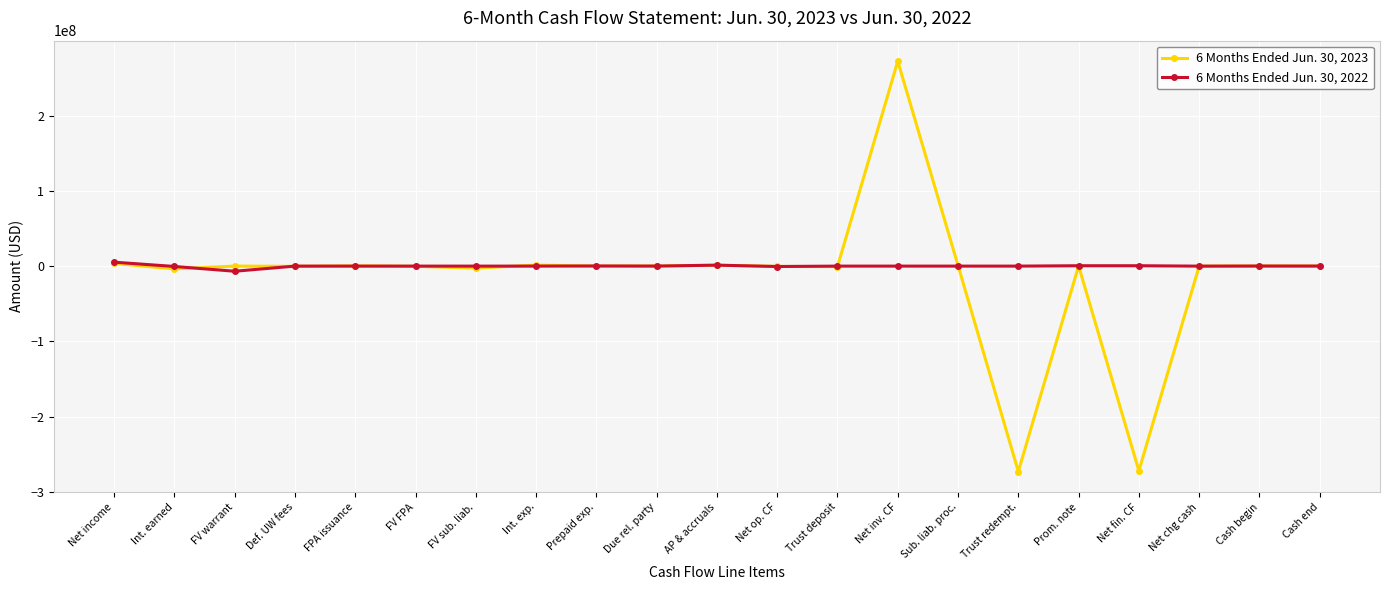

What is the sum of the 6 Months Ended Jun. 30, 2023 values at Int. earned and Trust deposit?

-4355287